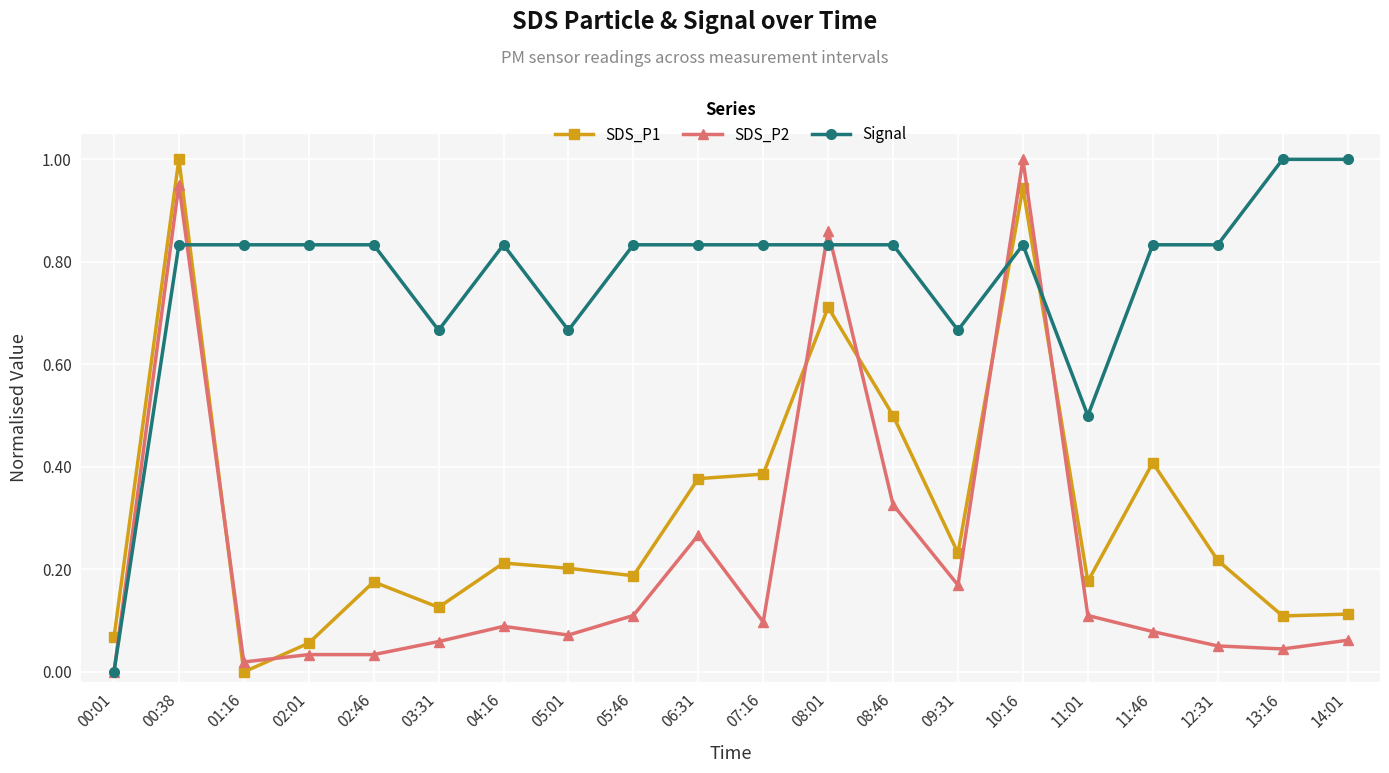

How many series are shown in this chart?

3